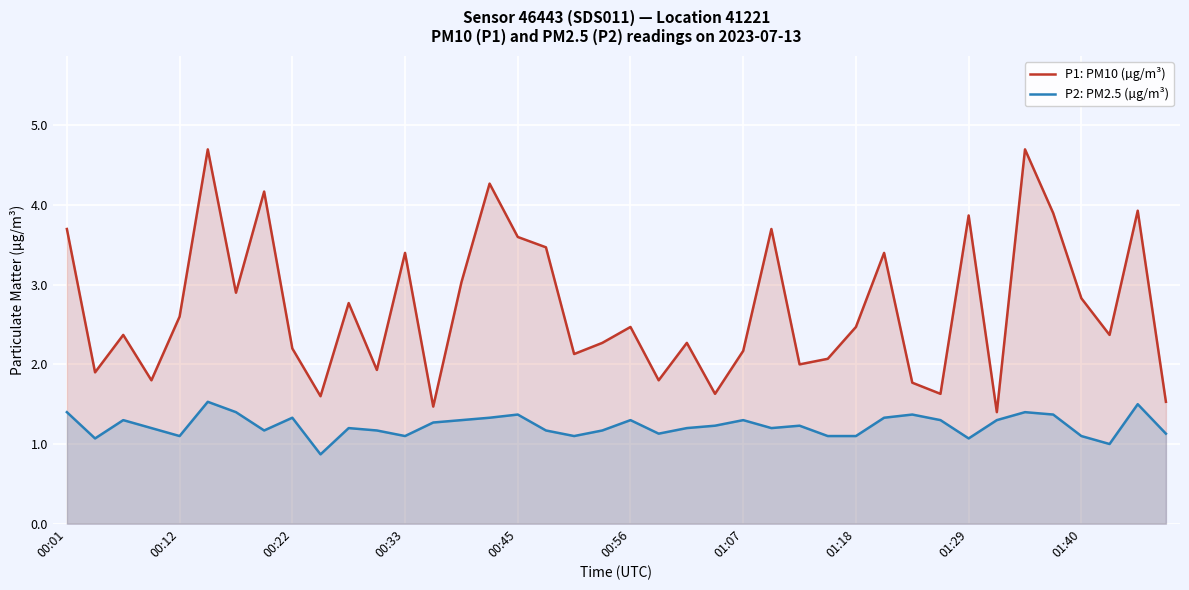

Rank the series by their maximum value, from lowest to highest.

P2: PM2.5 (µg/m³), P1: PM10 (µg/m³)